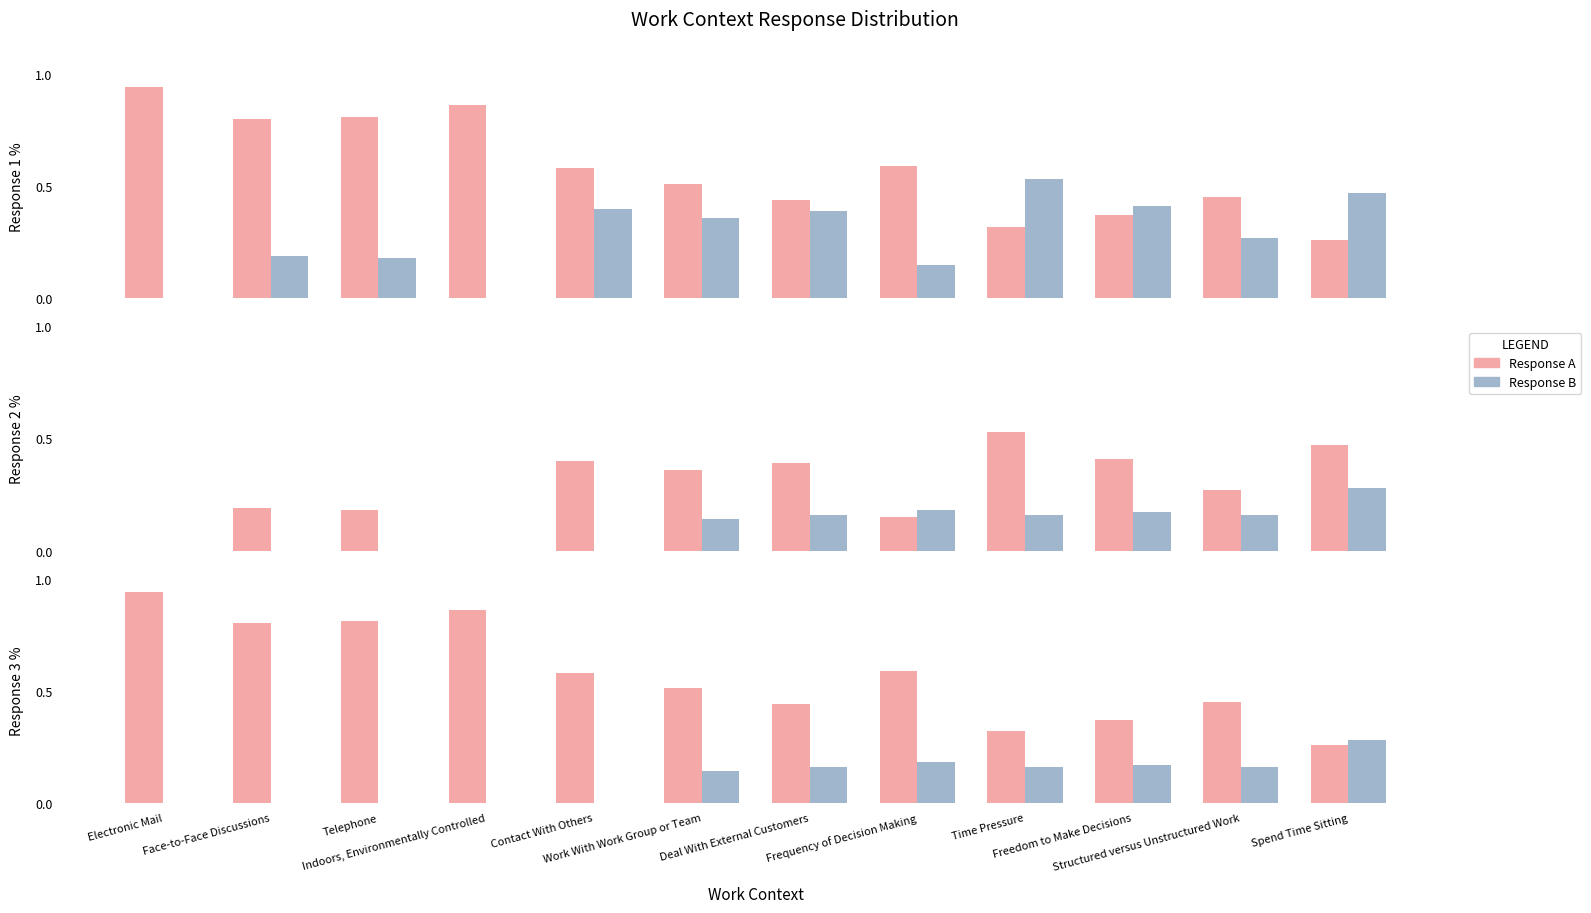

Reading left to right, what are all the values shown in this chart?

Response A: Electronic Mail=0.9	Face-to-Face Discussions=0.8	Telephone=0.8	Indoors, Environmentally Controlled=0.9	Contact With Others=0.6	Work With Work Group or Team=0.5	Deal With External Customers=0.4	Frequency of Decision Making=0.6	Time Pressure=0.3	Freedom to Make Decisions=0.4	Structured versus Unstructured Work=0.5	Spend Time Sitting=0.3
Response B: Electronic Mail=0.0	Face-to-Face Discussions=0.0	Telephone=0.0	Indoors, Environmentally Controlled=0.0	Contact With Others=0.0	Work With Work Group or Team=0.1	Deal With External Customers=0.2	Frequency of Decision Making=0.2	Time Pressure=0.2	Freedom to Make Decisions=0.2	Structured versus Unstructured Work=0.2	Spend Time Sitting=0.3